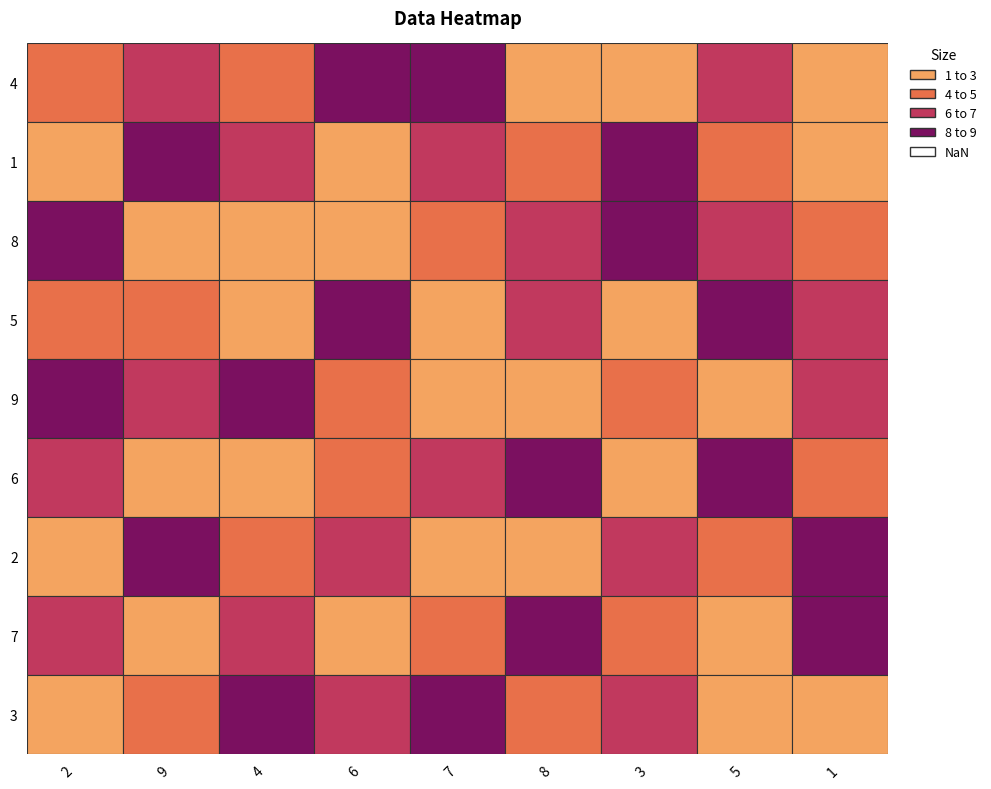

At how many categories does at least one series exceed 1?

9